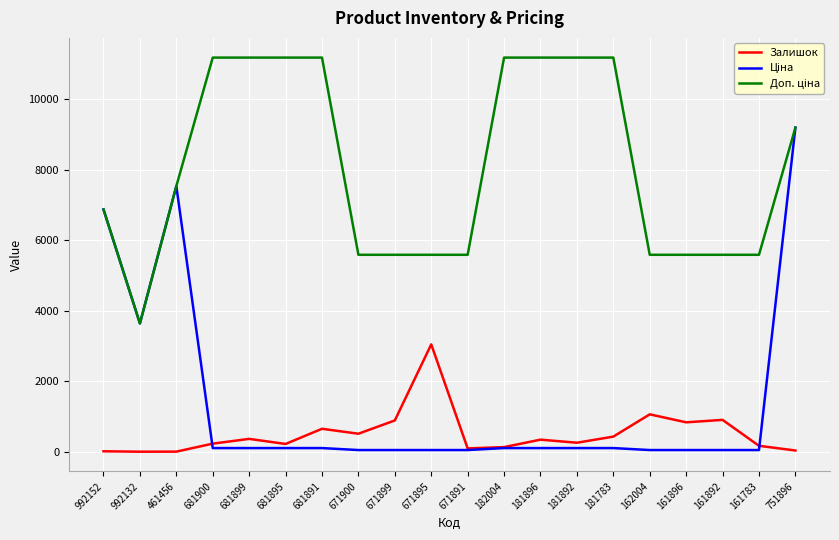

True or false: Залишок has more than 1 points higher than both neighbors.

True